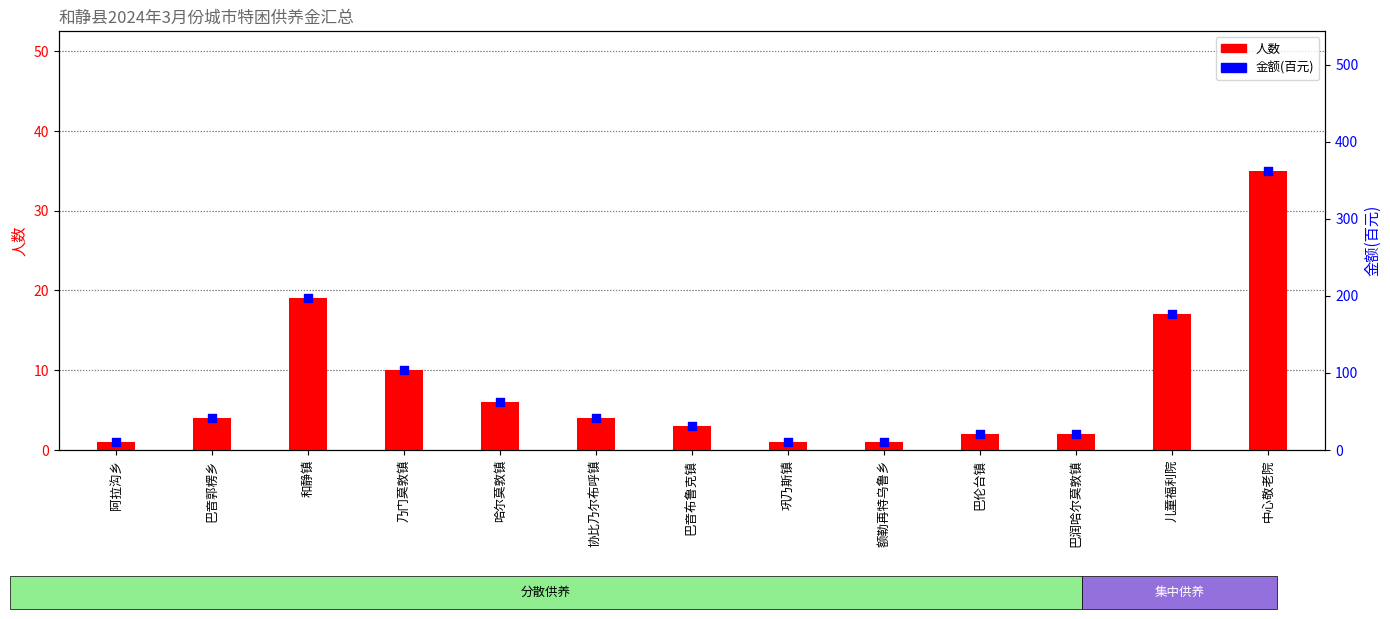

Which series reaches the maximum Y coordinate?

金额(百元)